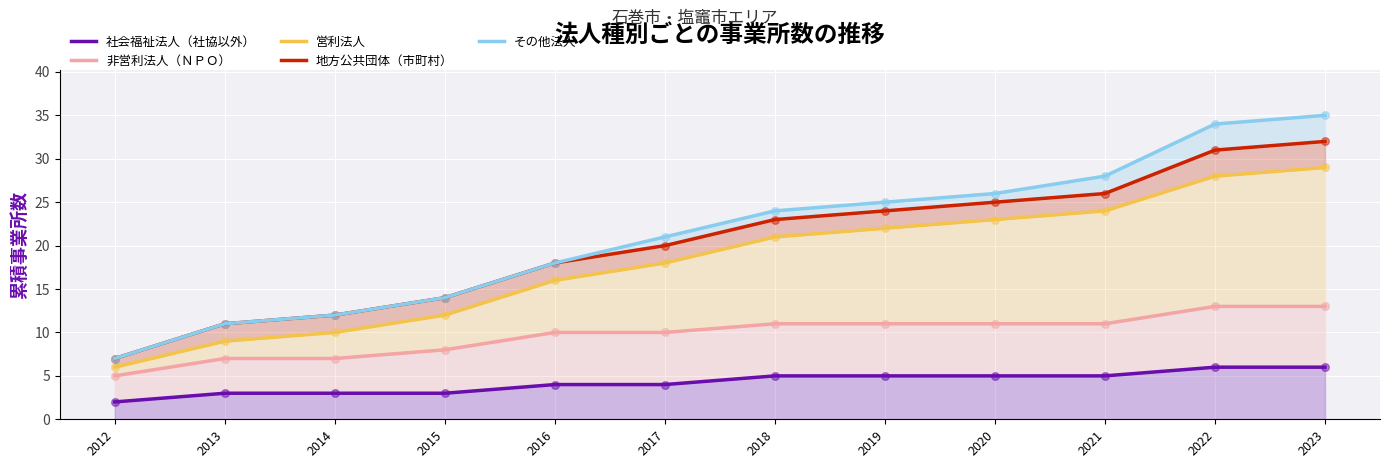

What are all the series names shown in the legend?

社会福祉法人（社協以外）, 非営利法人（ＮＰＯ）, 営利法人, 地方公共団体（市町村）, その他法人